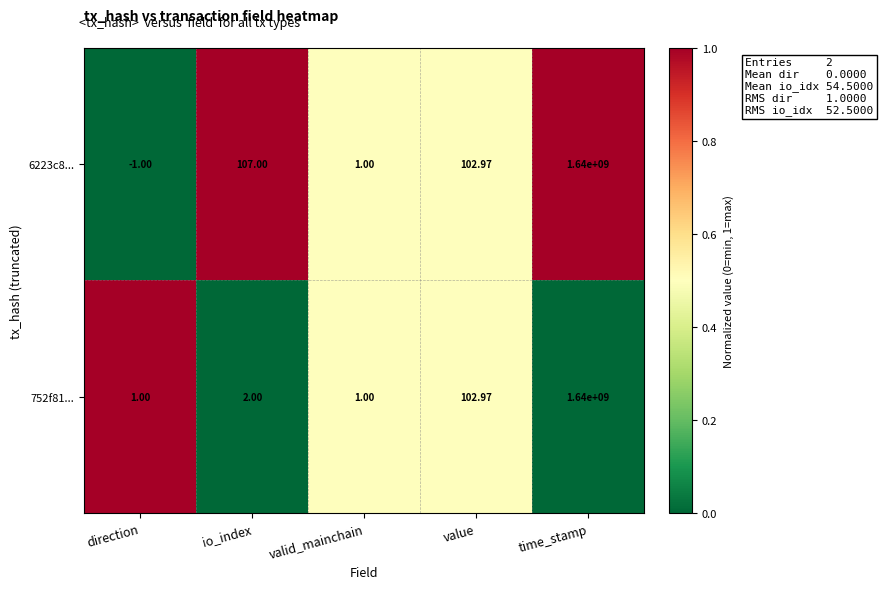

What is the total value across all series at valid_mainchain?

2.0